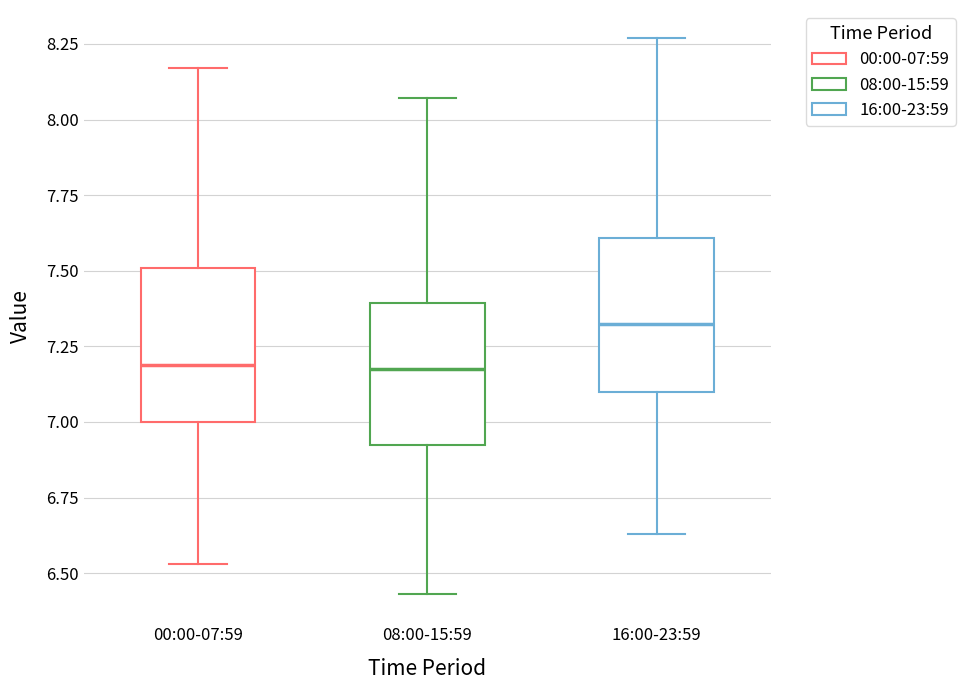

Where does the median line of the box for 00:00-07:59 sit on the y-axis? The values are not printed on the chart, so give them approximately, as read against the axis.

7.20